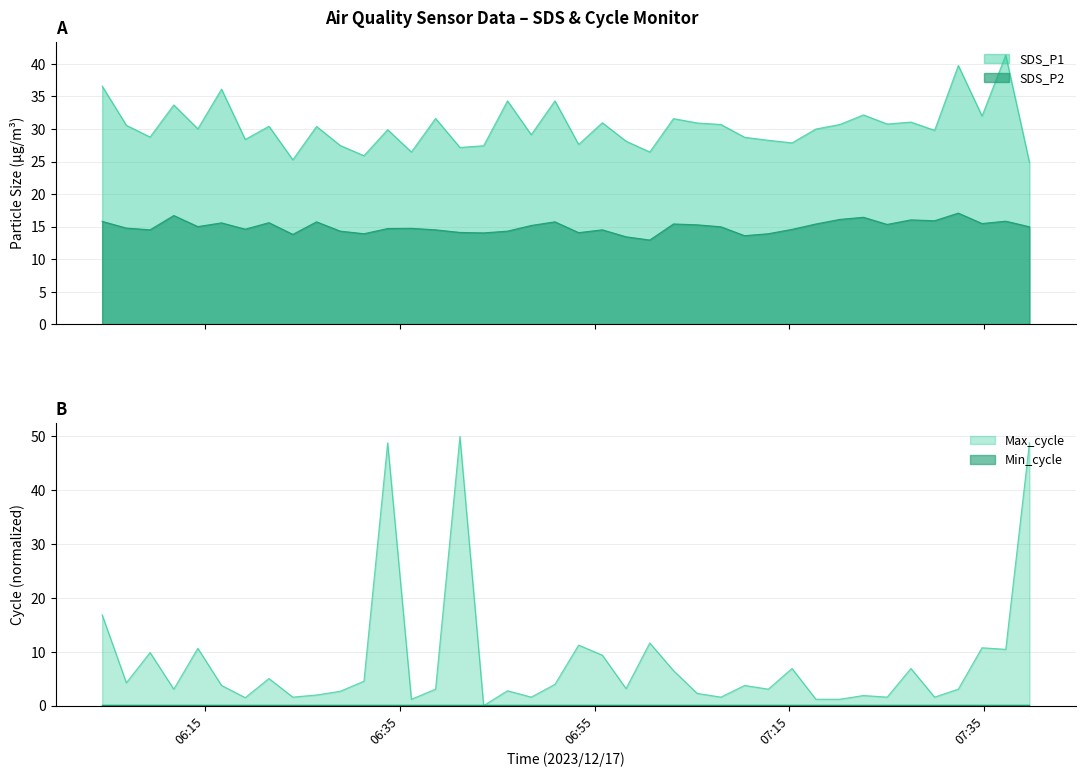

Which series has the largest range (max minus min)?

Max_cycle